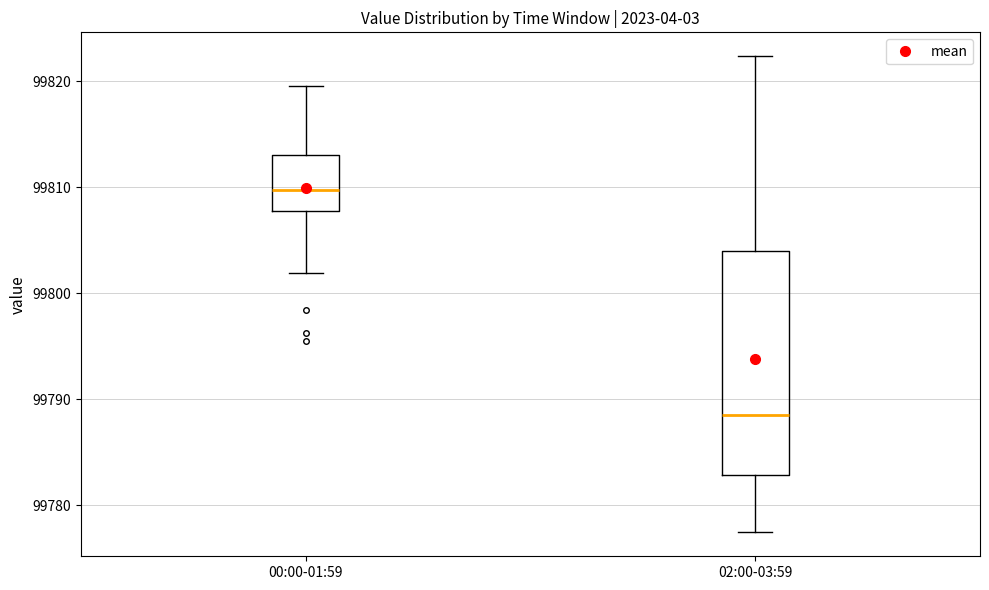

Which box is the tallest, from its lower edge to its upper edge?

02:00-03:59